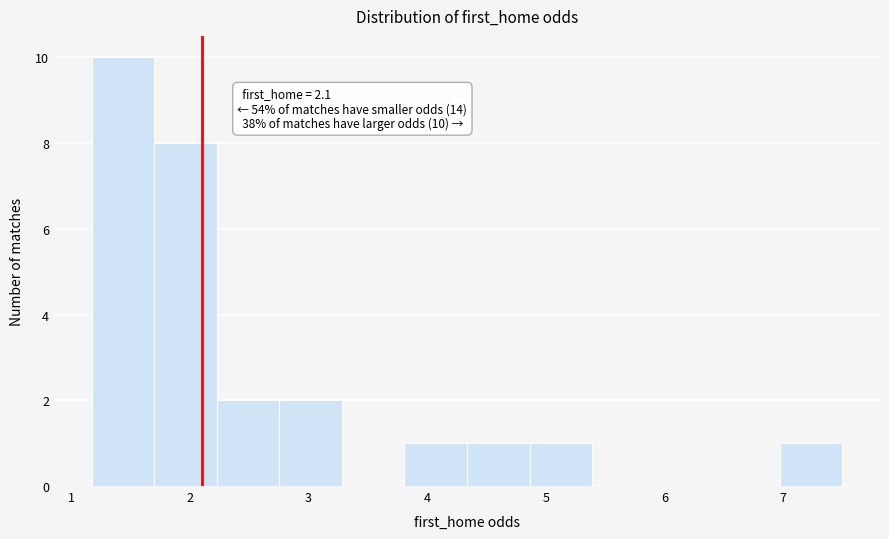

Over which range of the x-axis is the bar tallest?

1.2 to 1.7